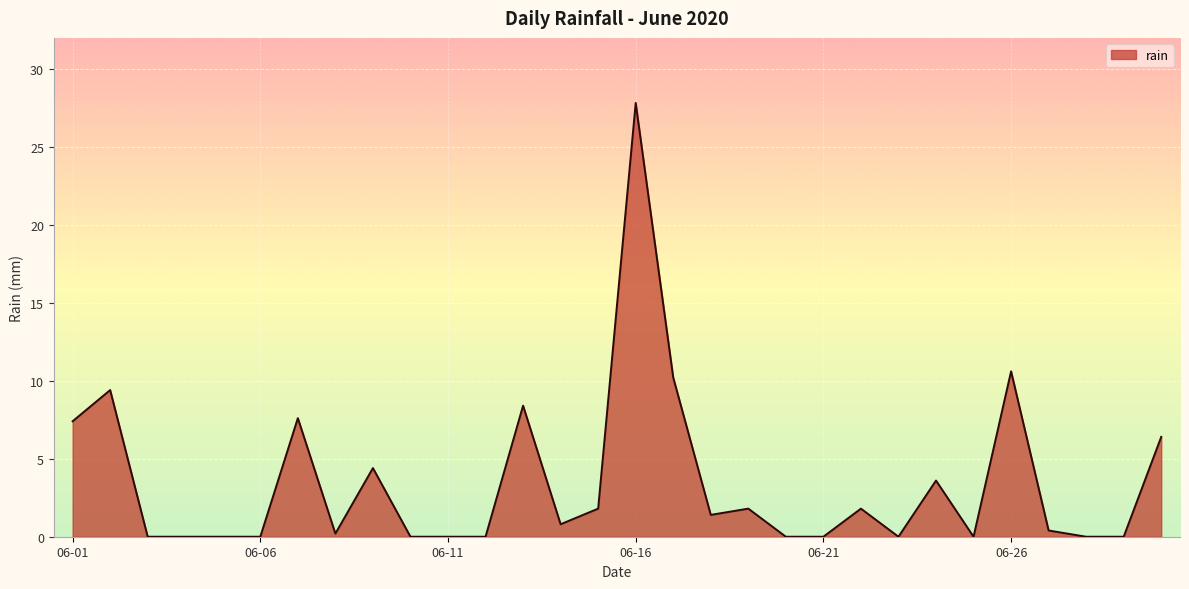

What is the difference between the maximum and minimum values?

27.8